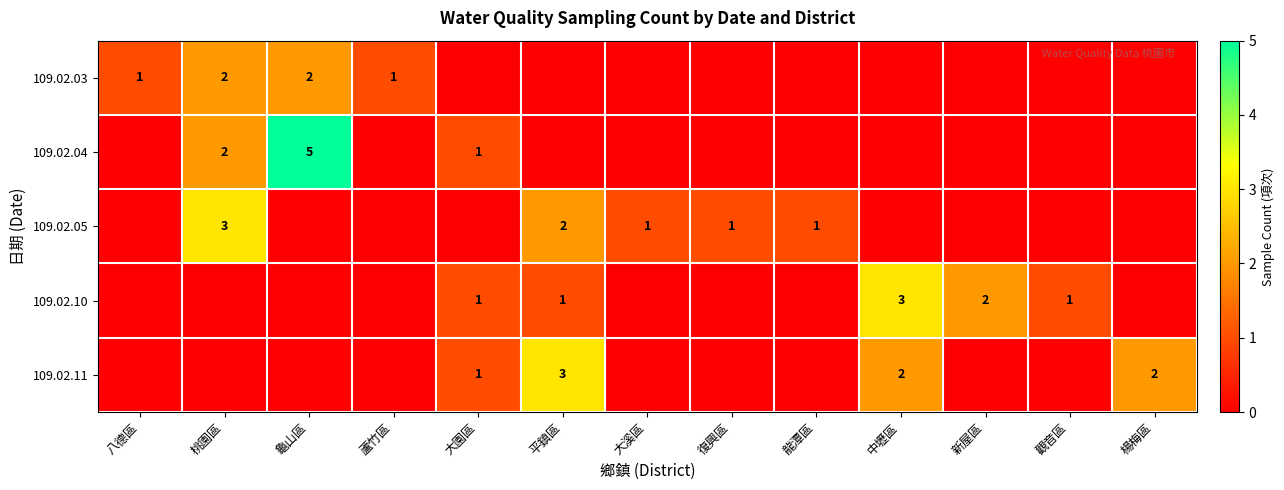

The 109.02.11 series shows 2 at 楊梅區. True or false?

True